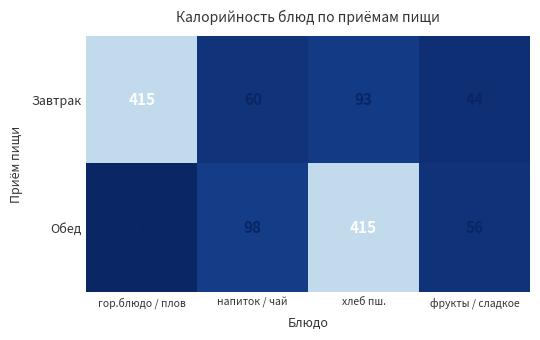

Rank the series by their average value, from lowest to highest.

Обед, Завтрак